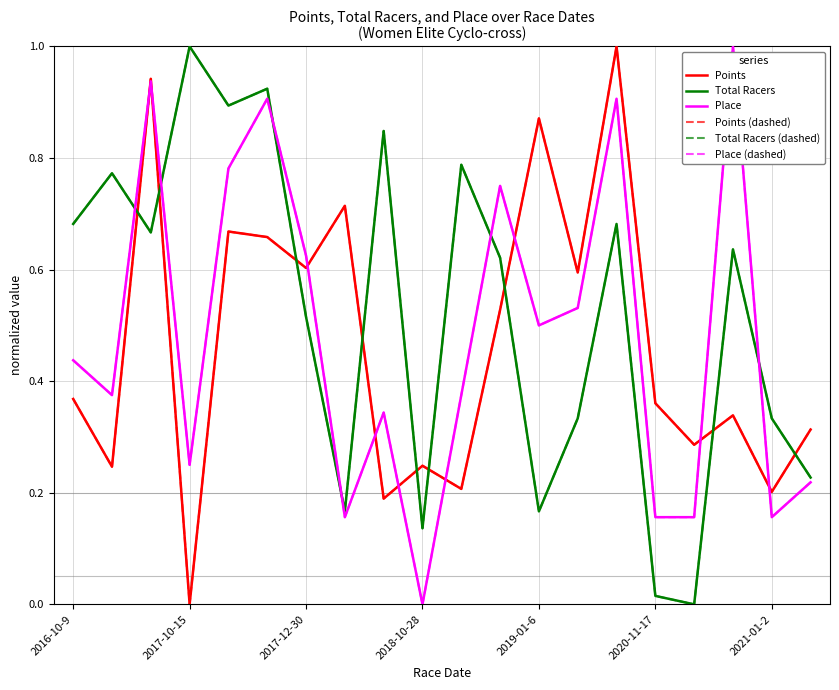

Does the chart display data point markers on the line(s)?

No